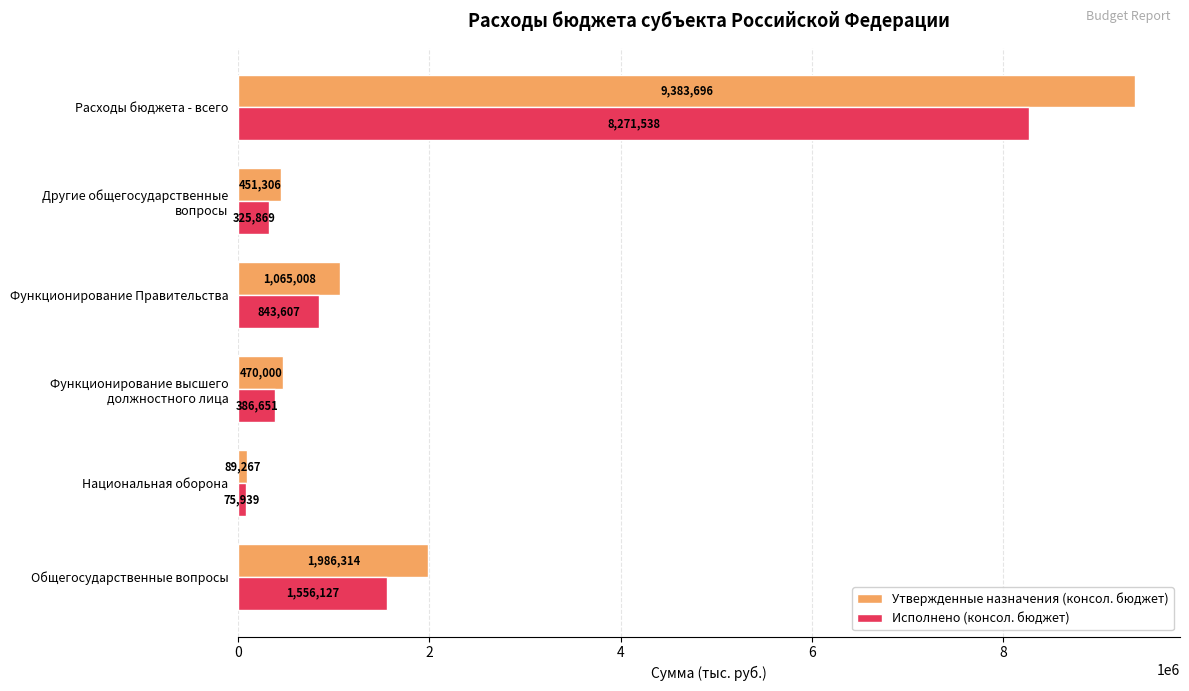

Is it true that Утвержденные назначения (консол. бюджет) equals 1564648.2 at Функционирование Правительства?

False